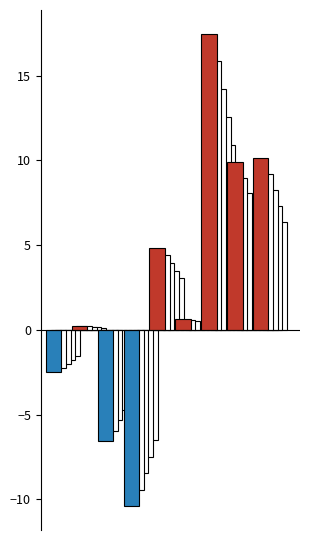

What is the greatest value displayed?

17.5